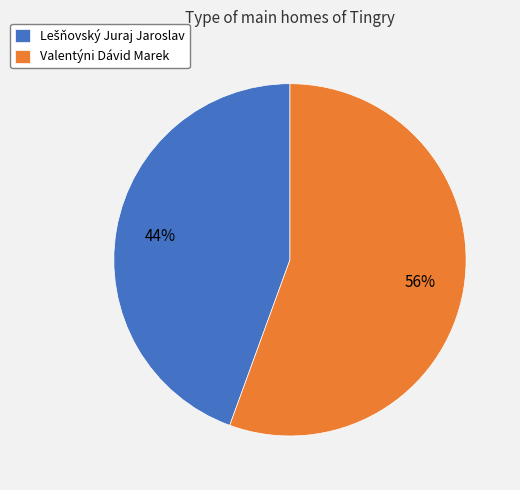

Is it true that Valentýni Dávid Marek is 68% of the pie?

False